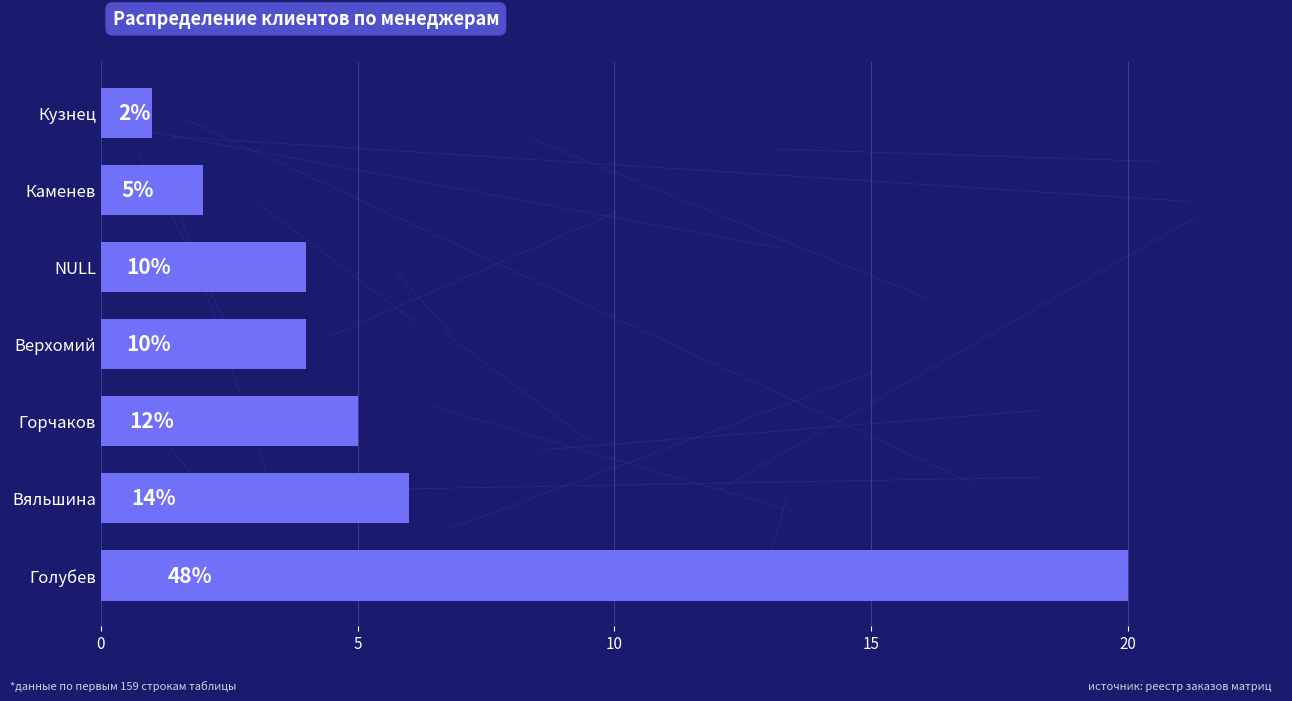

How many bars are there in total?

7